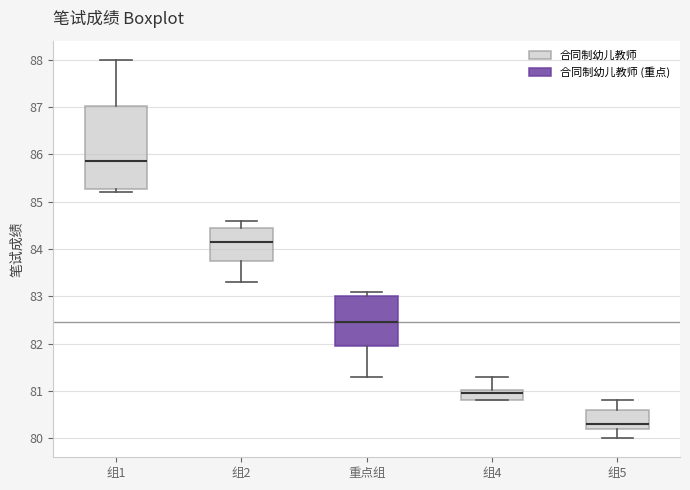

Comparing the boxes themselves (not the whiskers), which one is the tallest?

组1